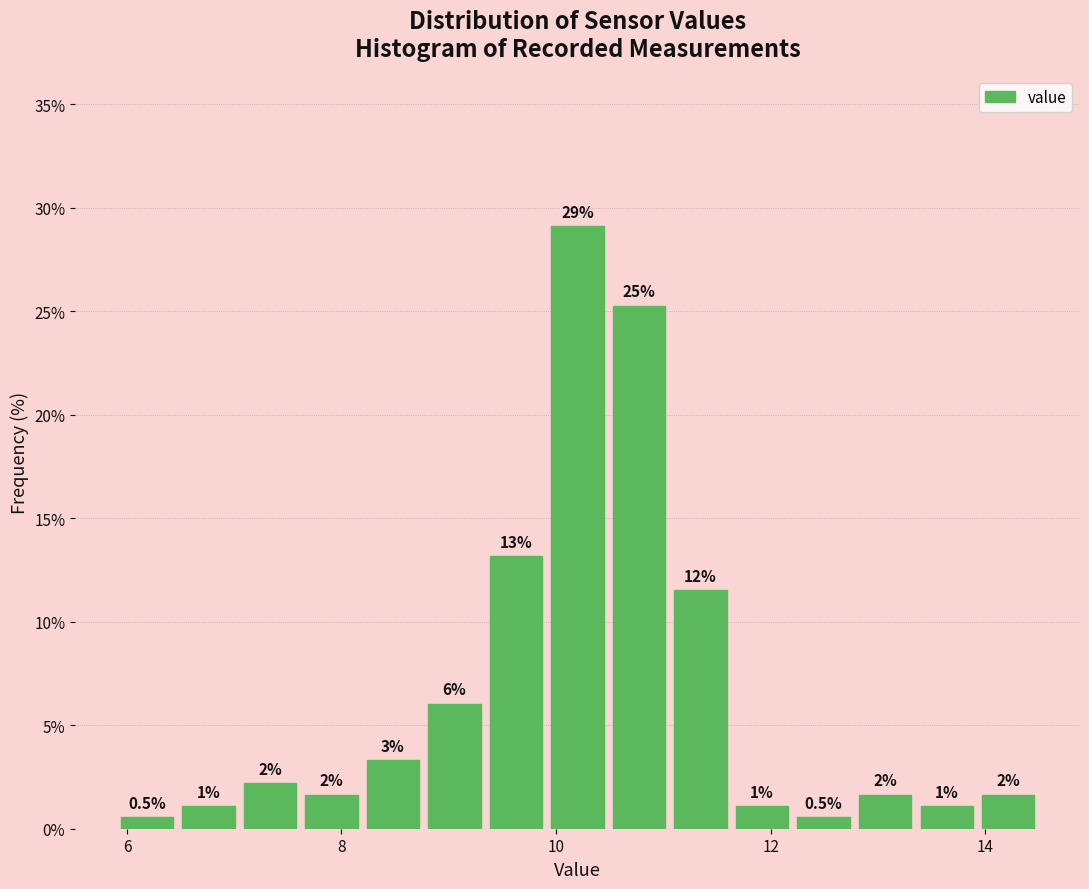

Around what value on the x-axis is the tallest bar? Give the approximate position of its centre, as read against the axis.

10.2